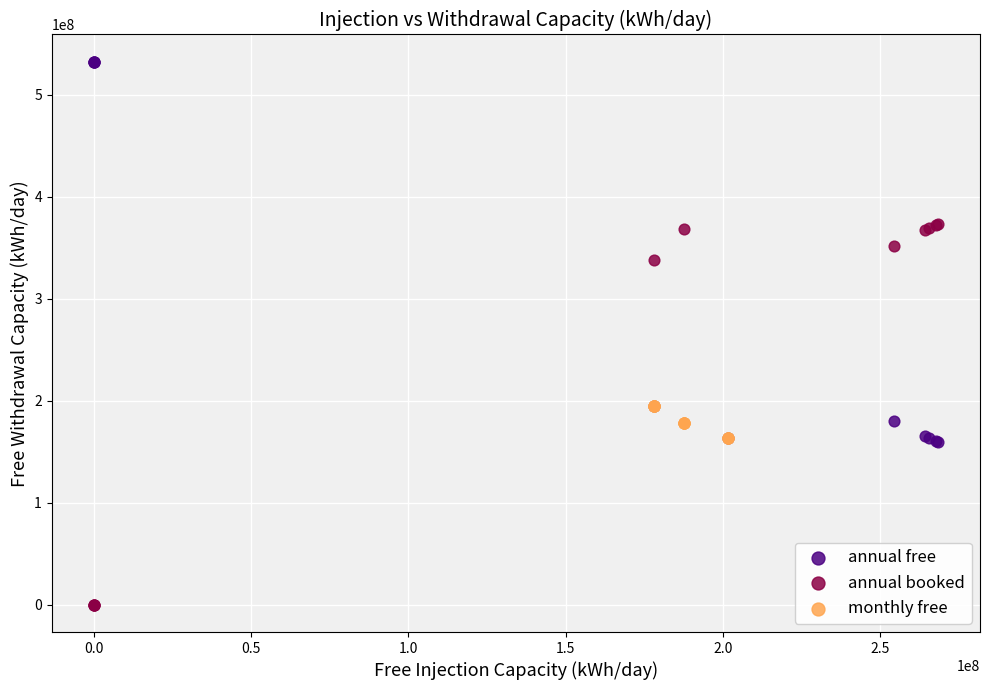

Which series contains the lowest Y value?

annual booked